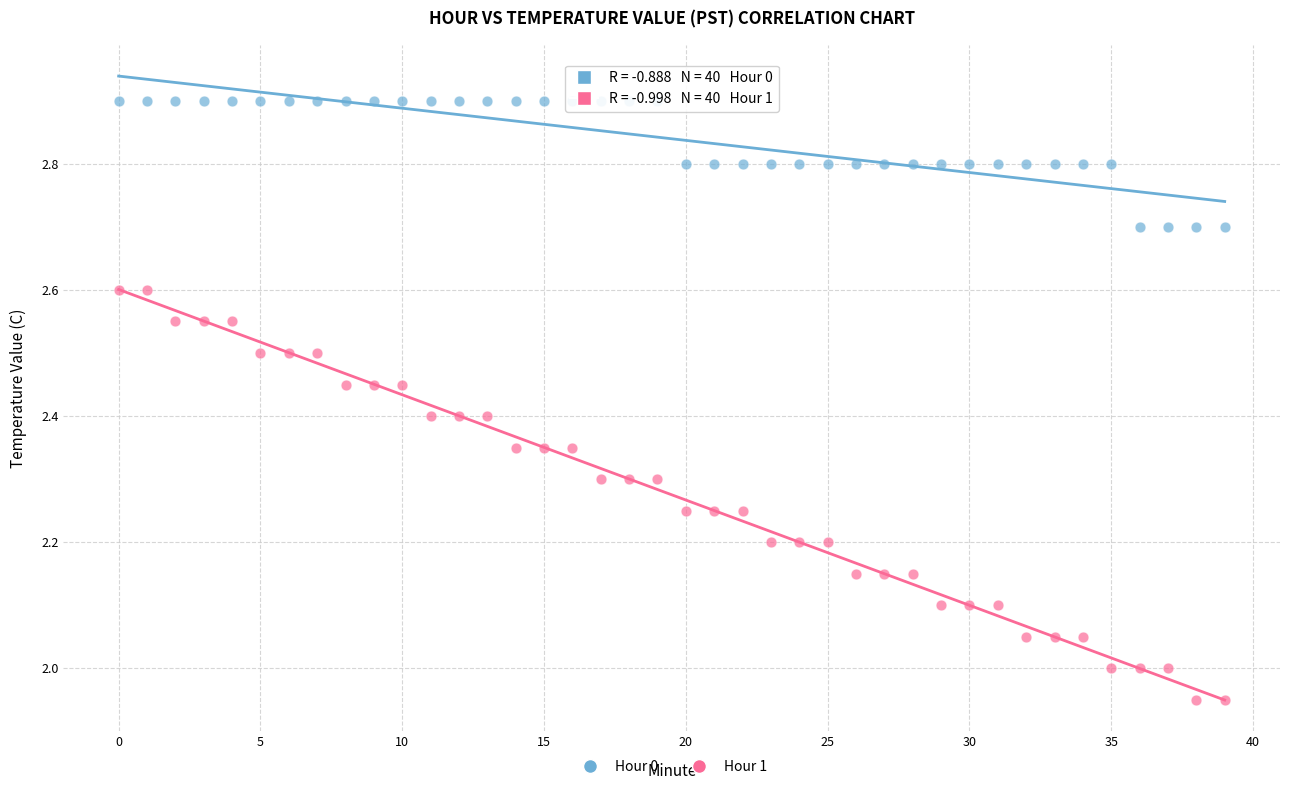

Which series reaches the maximum Y coordinate?

Hour 0